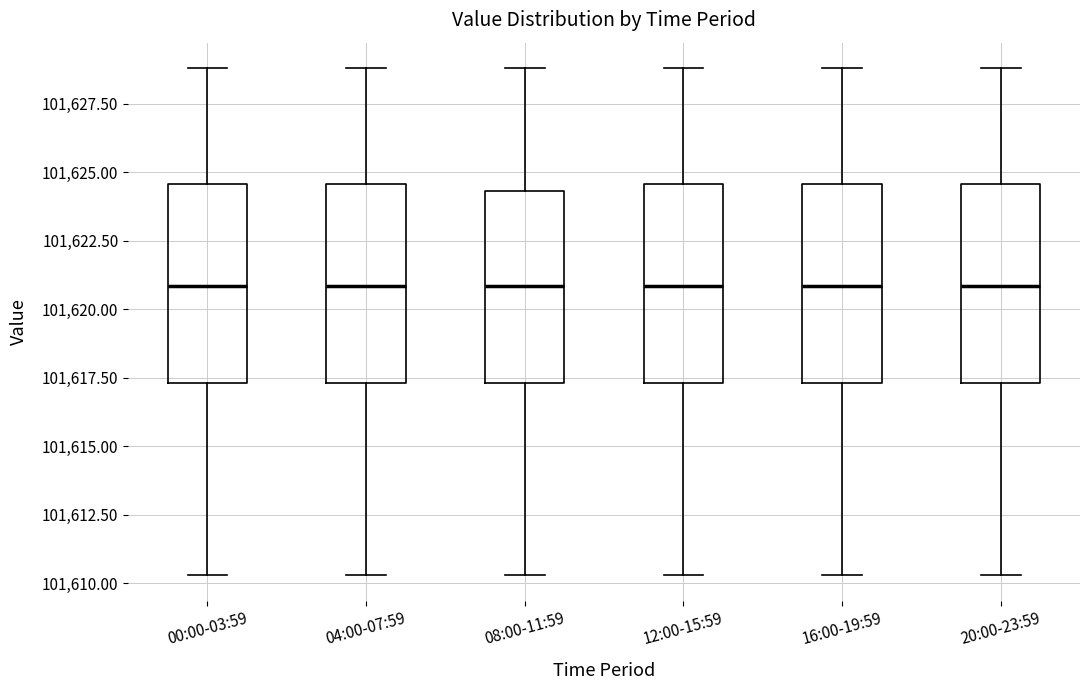

Where is the upper edge of the box for 08:00-11:59 on the y-axis? The values are not printed on the chart, so give them approximately, as read against the axis.

101624.5